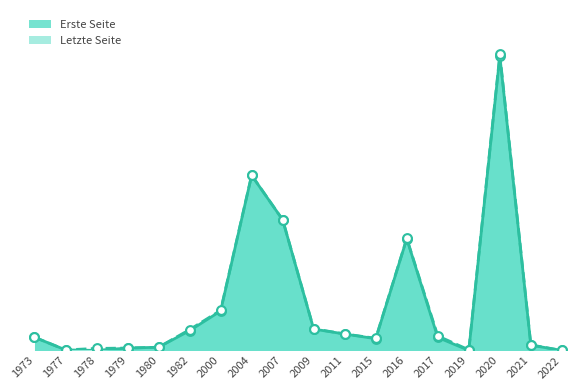

Which series has the largest total across all categories?

Letzte Seite